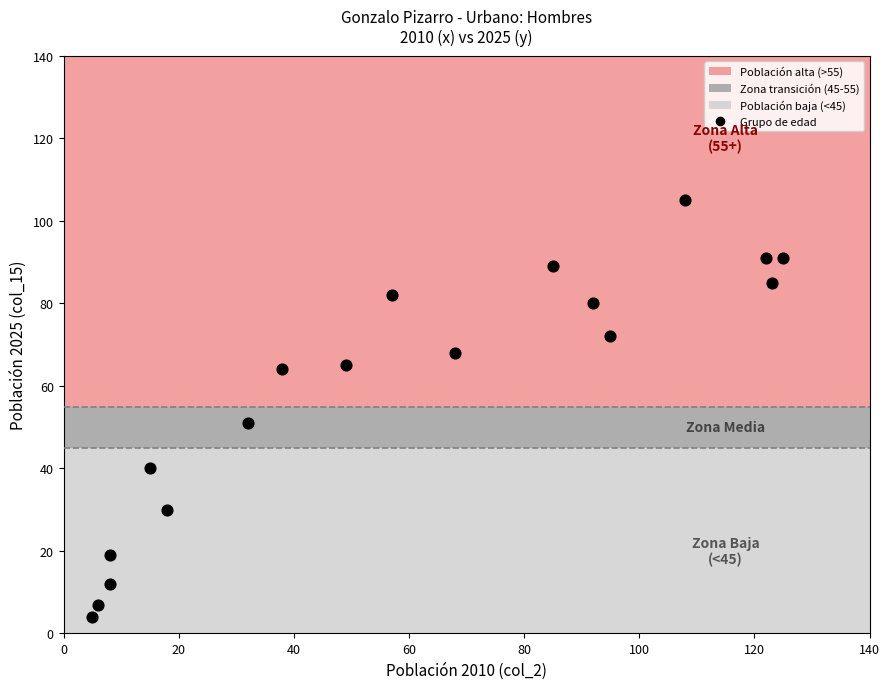

What Y value in the scatter plot is closest to 54?

51